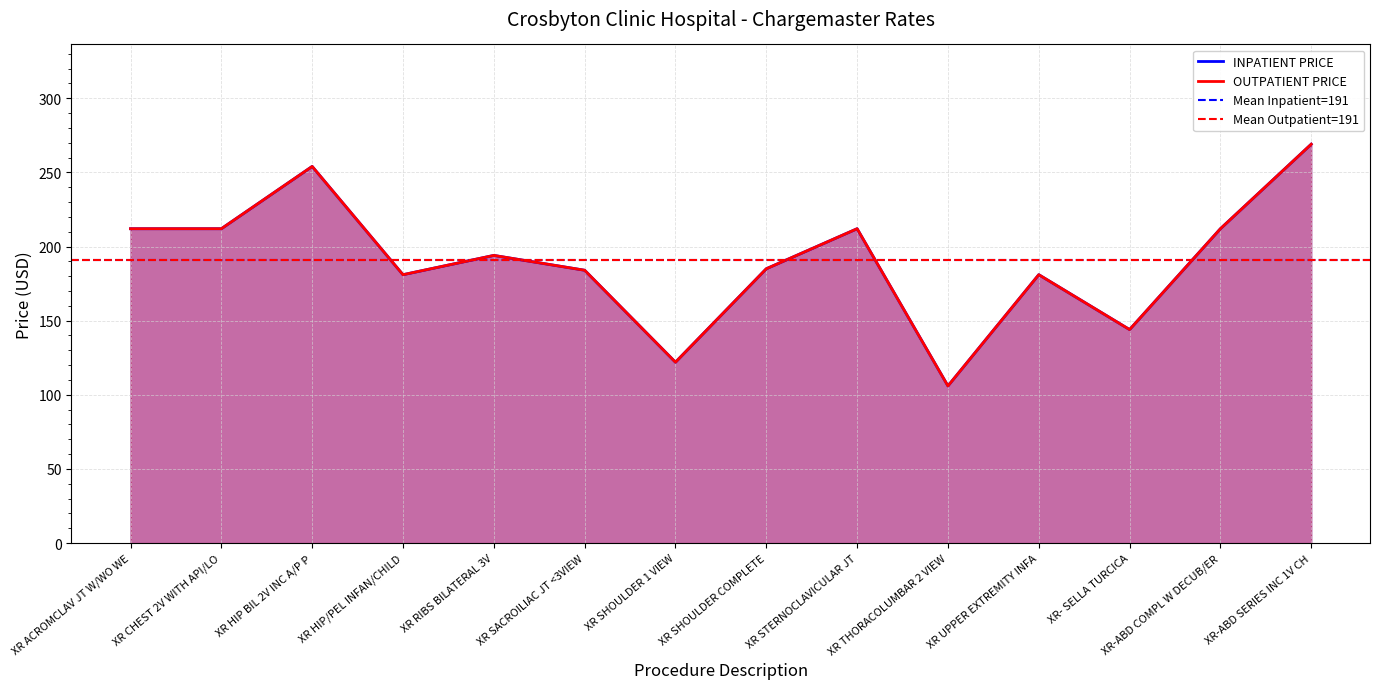

The value of OUTPATIENT PRICE at XR SHOULDER 1 VIEW is 122. True or false?

True